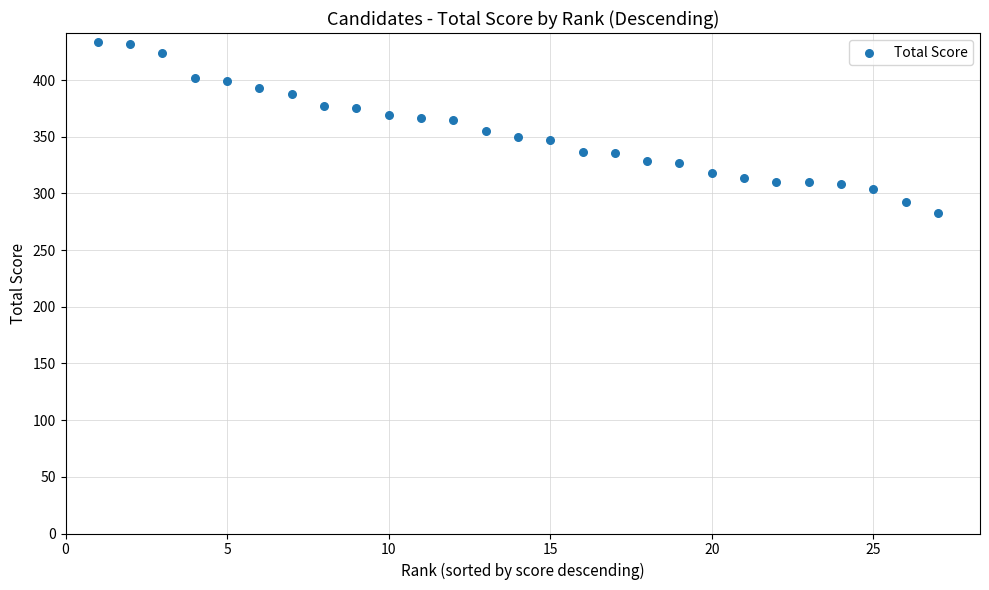

What is the range of Y values (max minus min)?

151.3